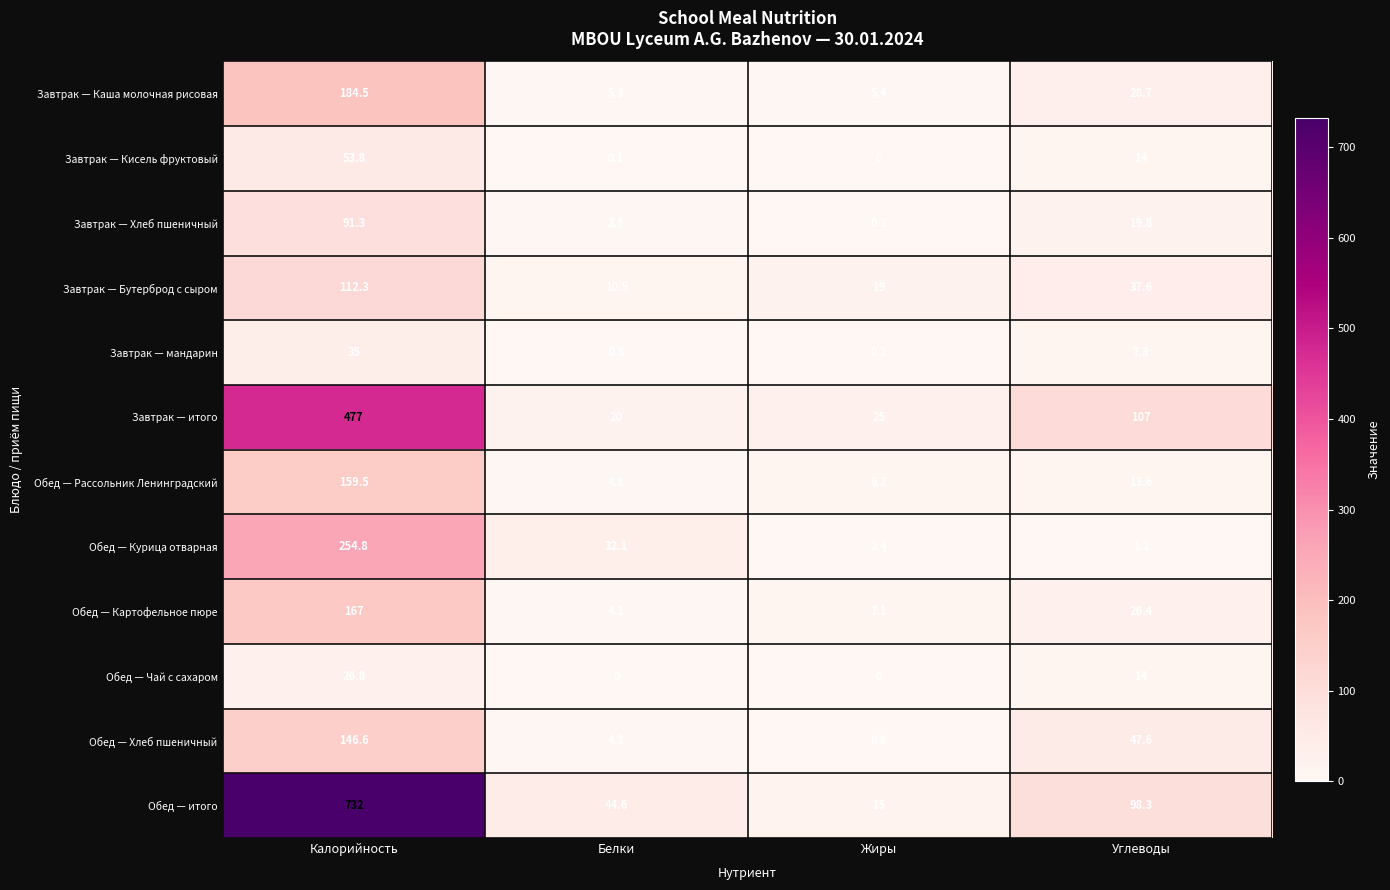

What is the sum of all Обед — Хлеб пшеничный values?

199.1